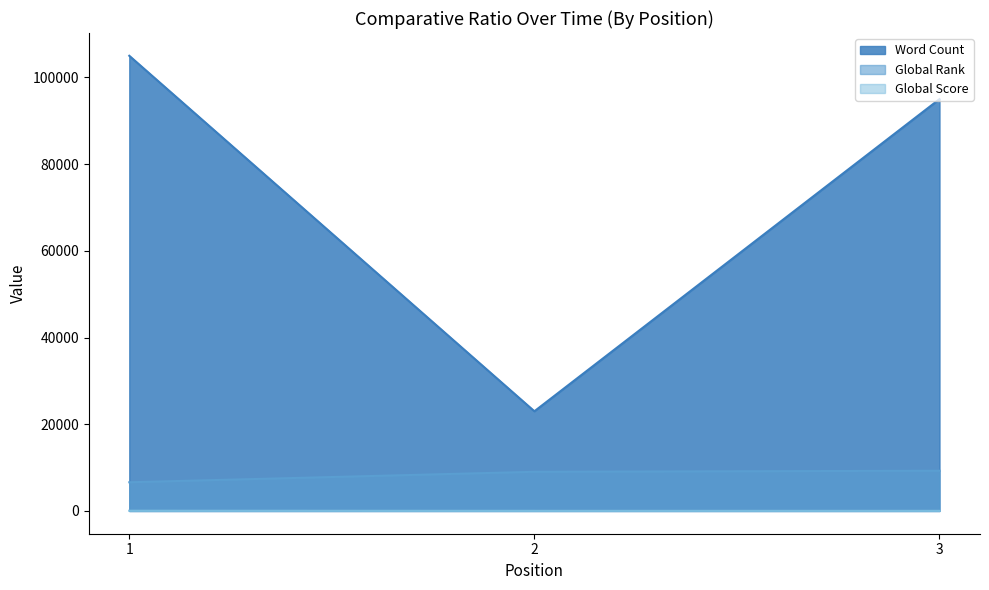

At how many categories does at least one series exceed 28466?

2